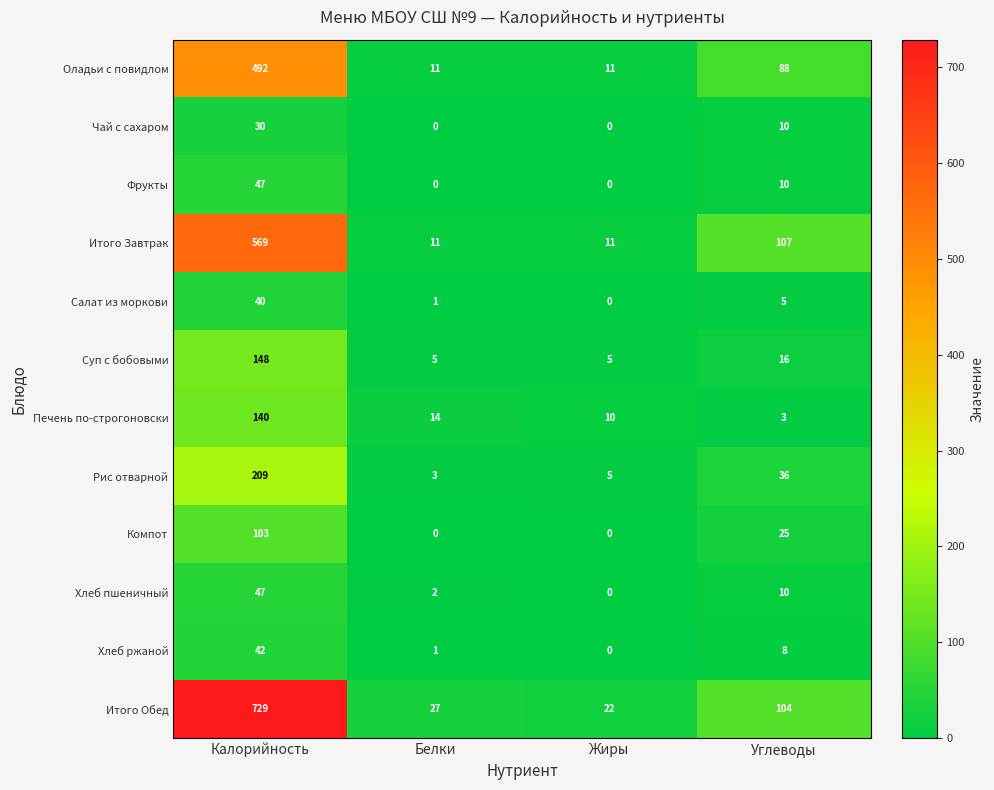

What is the approximate value of Рис отварной at Калорийность, to the nearest 50?

200